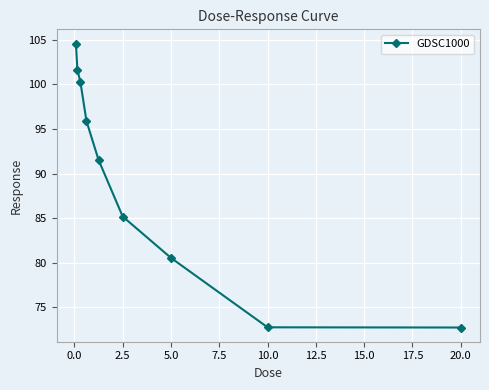

What is the value of the 2nd point from the left?

101.6